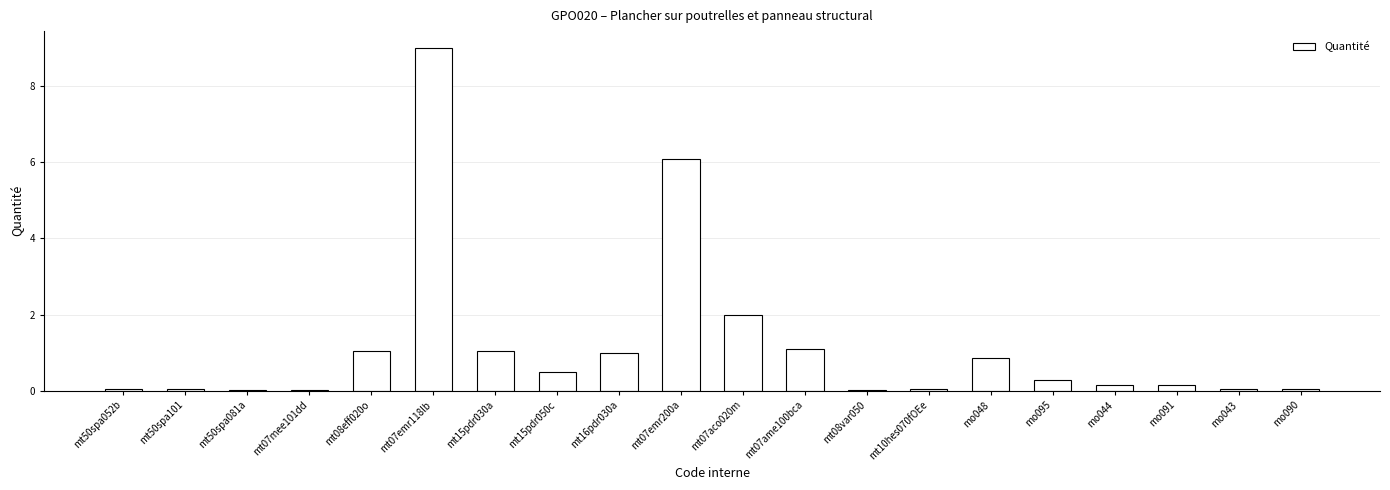

What is the maximum value shown in the chart?

9.0